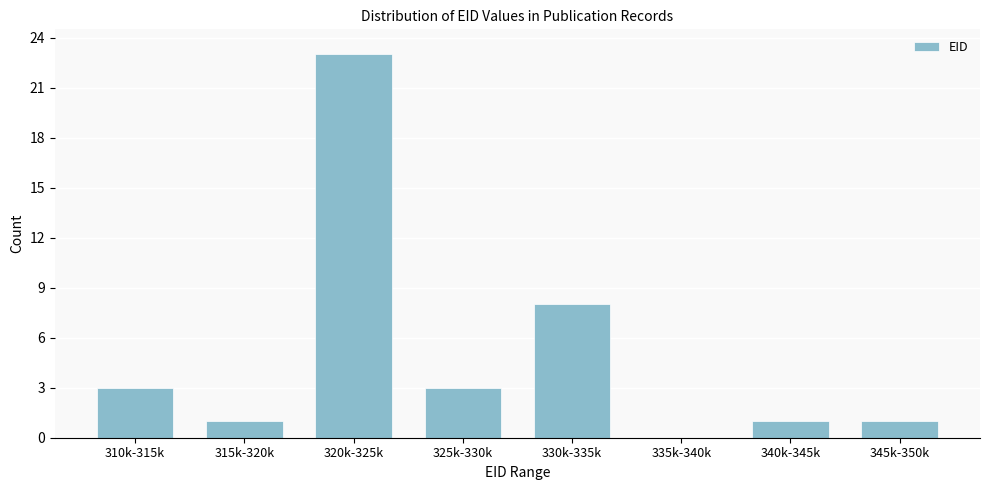

Reading left to right, transcribe all the data shown in this chart.

310k-315k=3	315k-320k=1	320k-325k=23	325k-330k=3	330k-335k=8	335k-340k=0	340k-345k=1	345k-350k=1